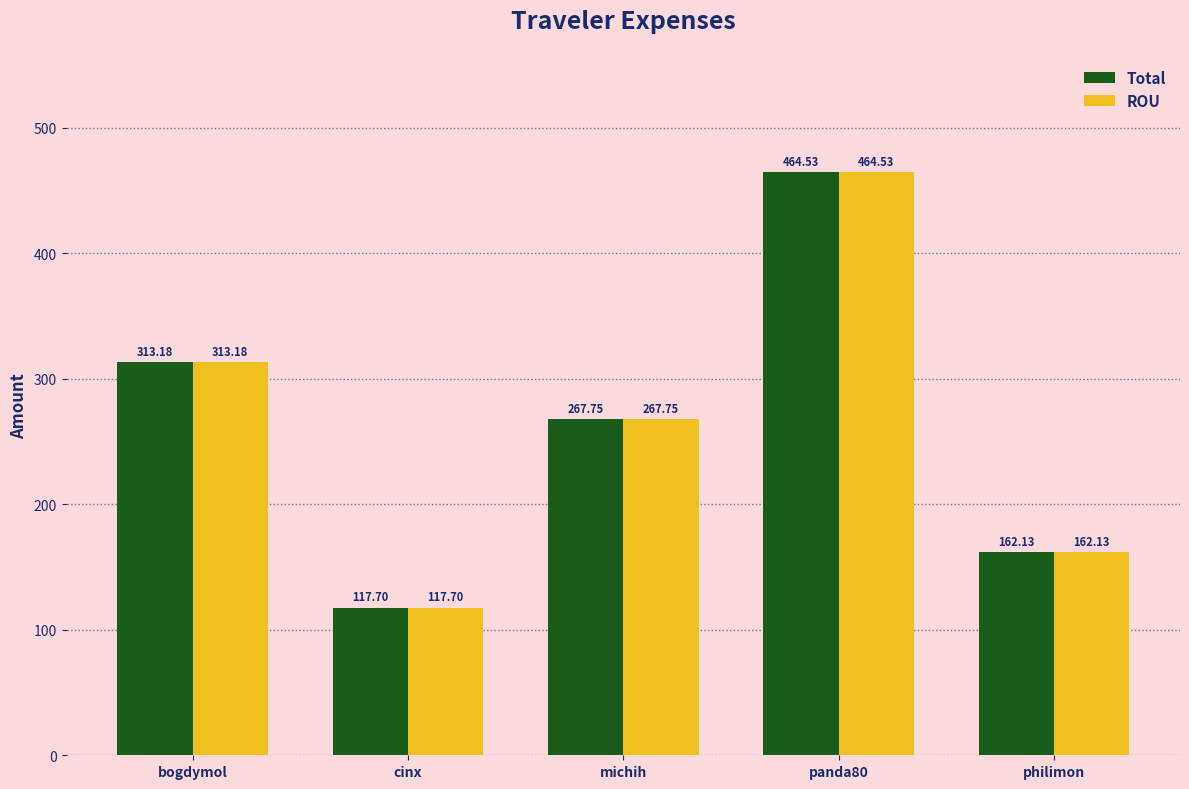

Which category has the highest value in the ROU series?

panda80